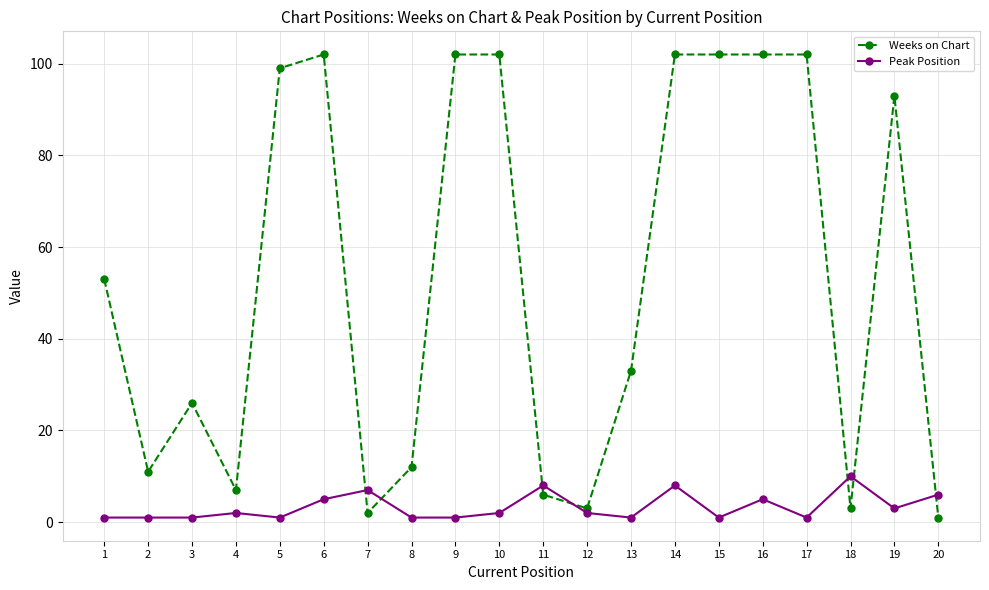

True or false: Weeks on Chart has more than 0 interior local peaks.

True